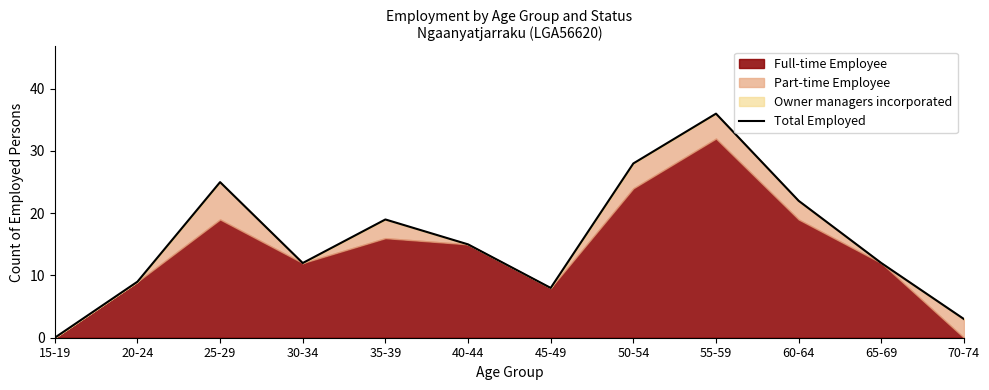

What is the ratio of the value at 70-74 to the value at 40-44?

0.2